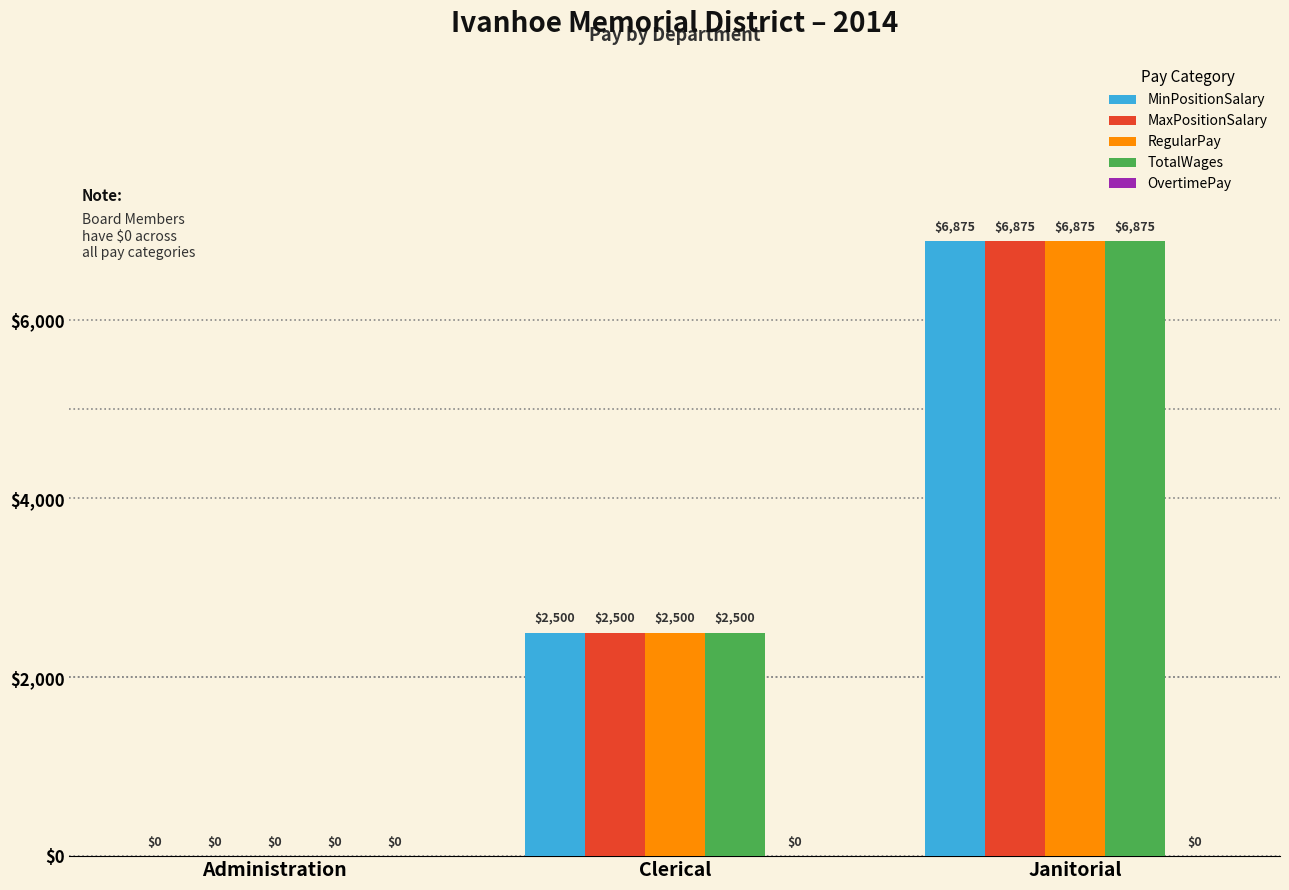

What is the approximate value of RegularPay at Clerical, to the nearest 100?

2500